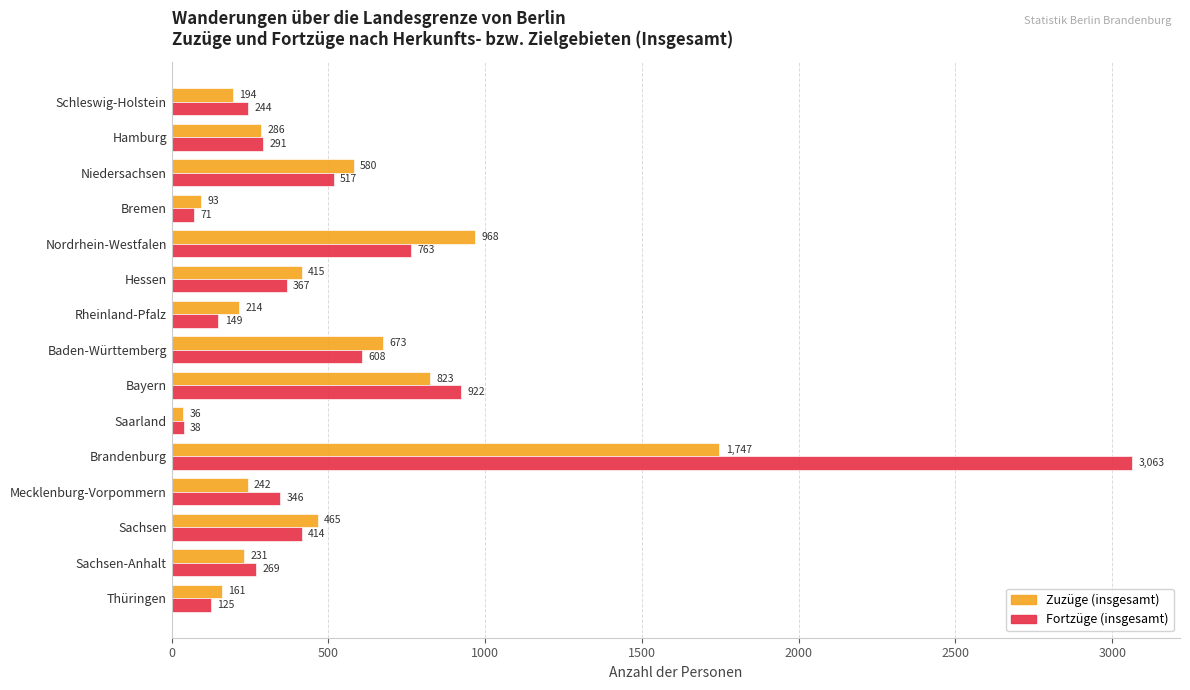

Which category has the highest value in the Fortzüge (insgesamt) series?

Brandenburg